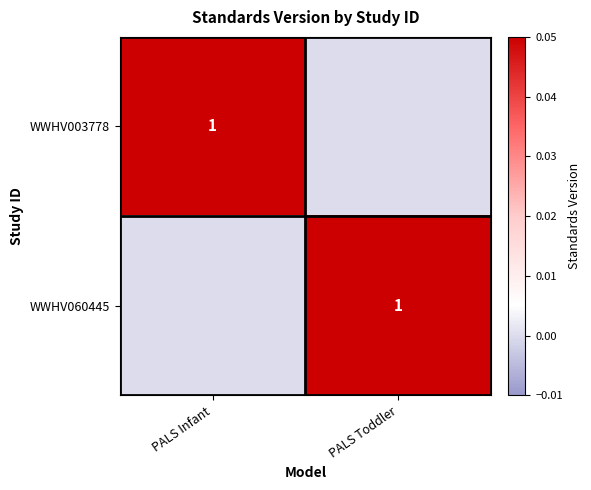

Is it true that WWHV003778 equals 2 at PALS Infant?

False